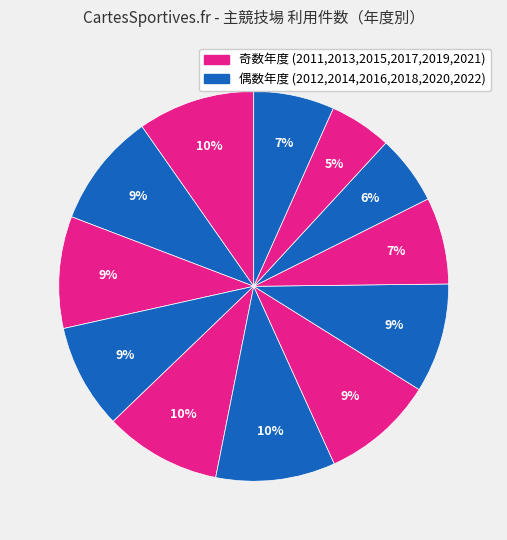

Count the number of slices in the pie.

12